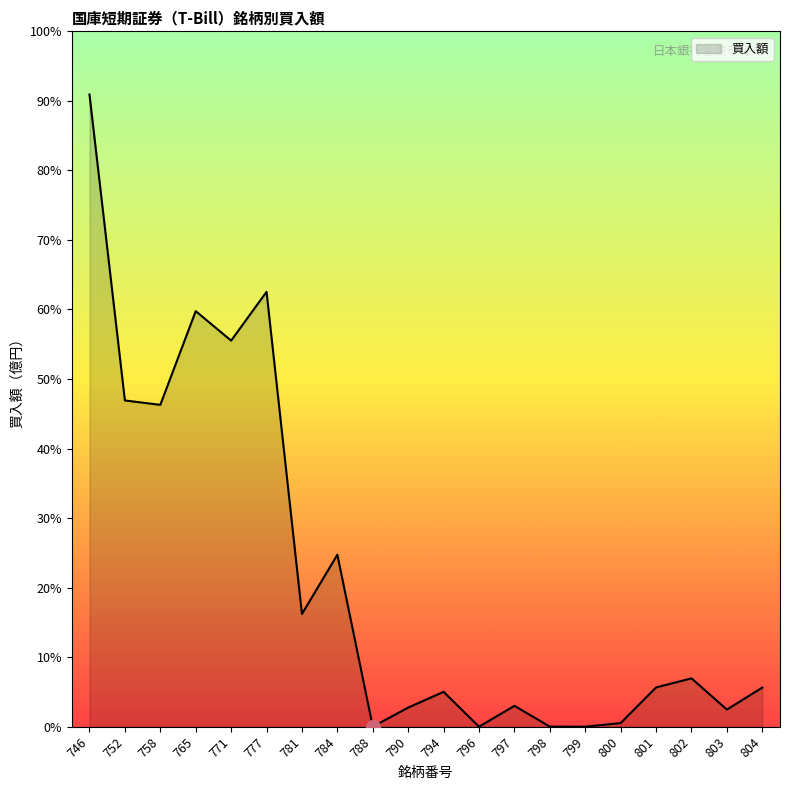

Does the chart have visible grid lines?

No